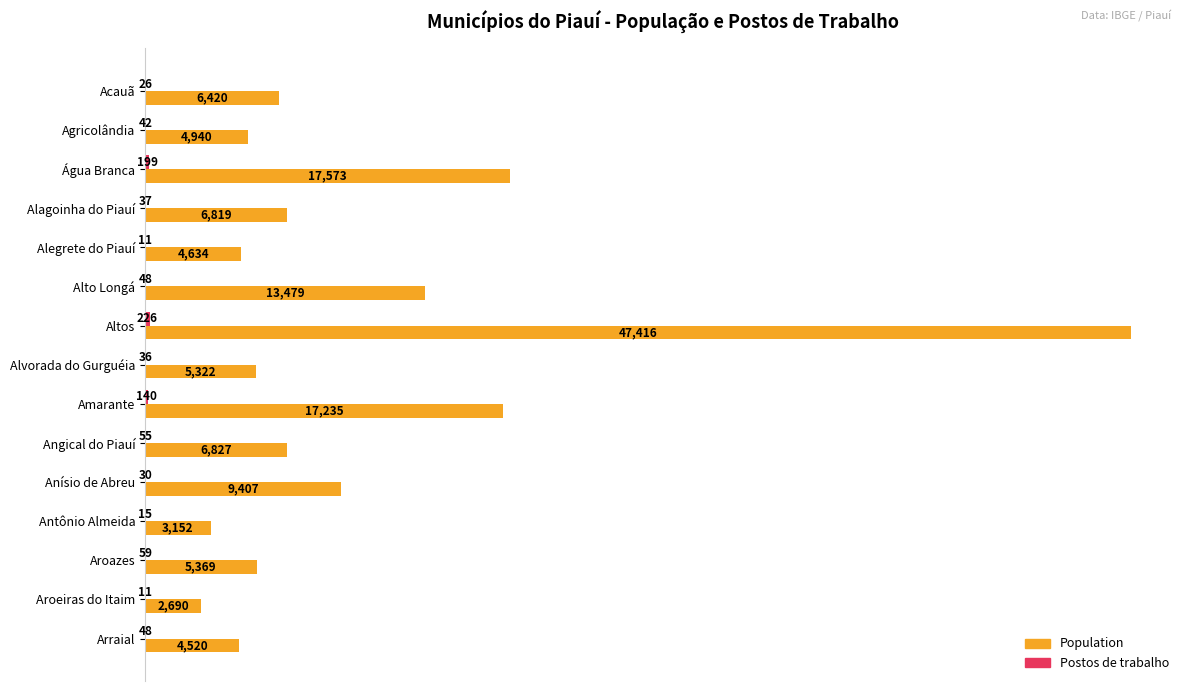

What is the sum of the Population values at Altos and Alvorada do Gurguéia?

52738